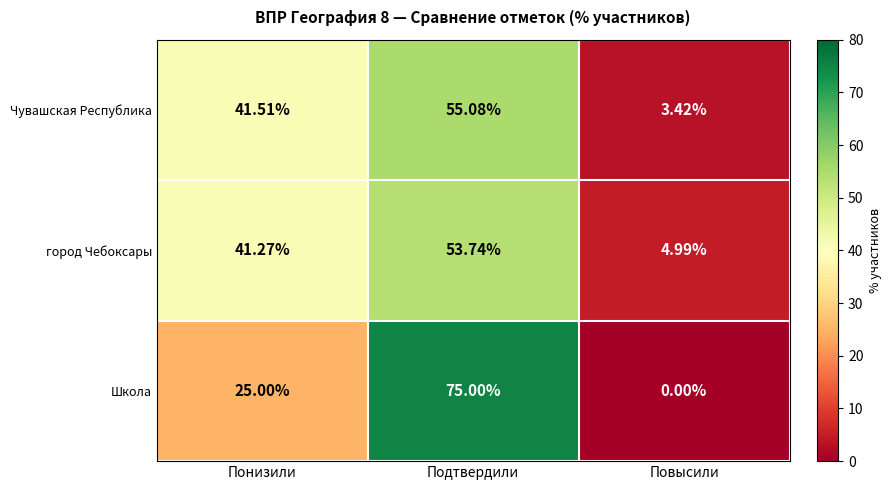

Which series changed the most between Подтвердили and Повысили?

Школа